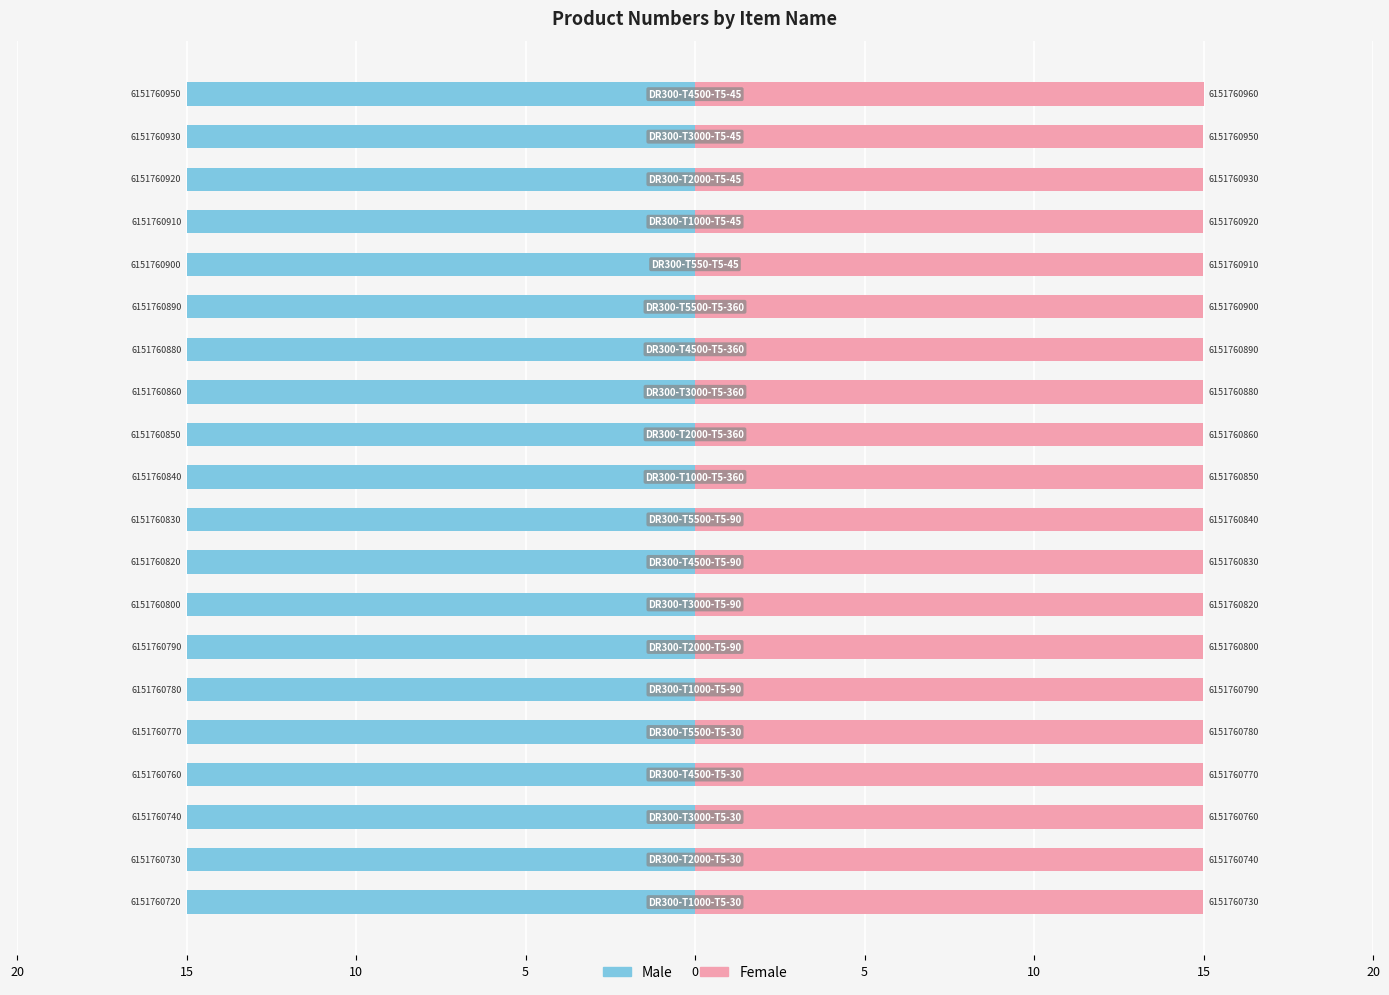

The value of Female at 14 is 15.0. True or false?

True